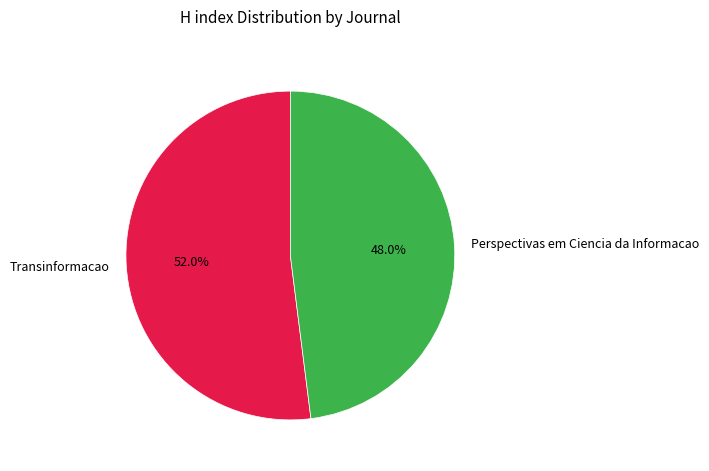

Is there any slice that represents more than half of the pie?

Yes